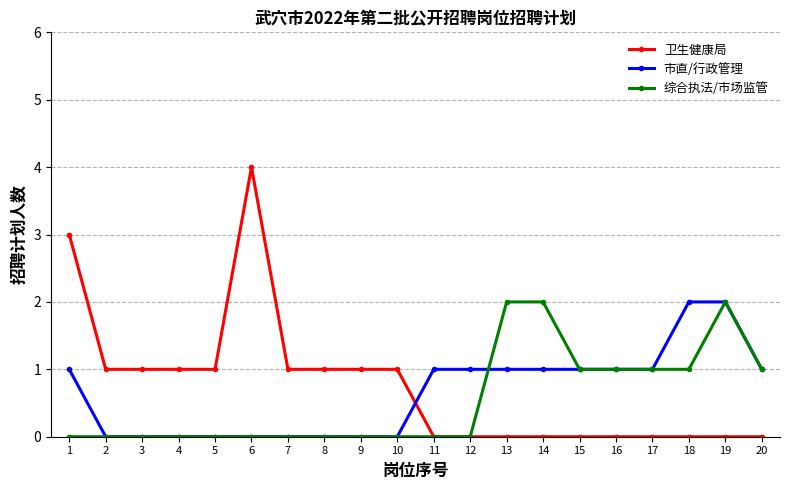

Which series has the largest total across all categories?

卫生健康局